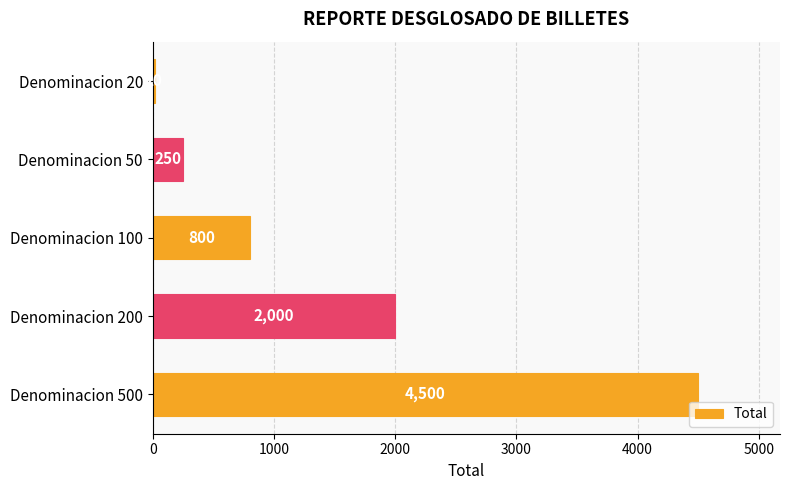

What is the sum of all values?

7570